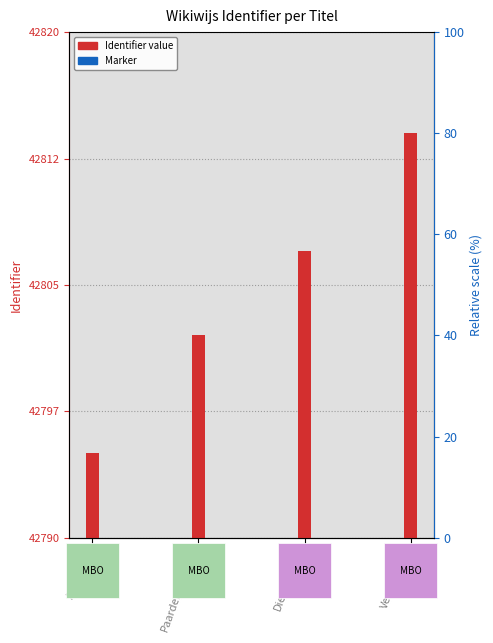

Reading left to right, what are all the values shown in this chart?

42795	42802	42807	42814